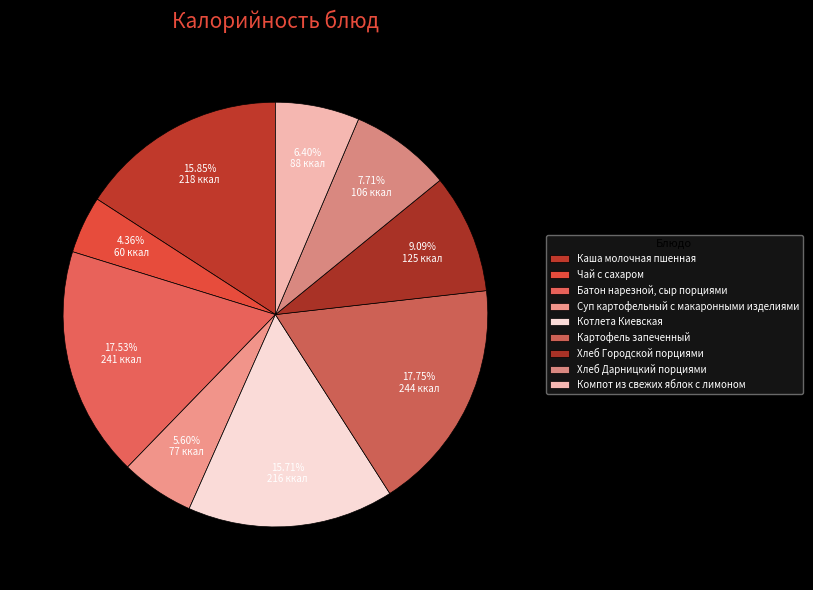

How many slices are in this pie chart?

9